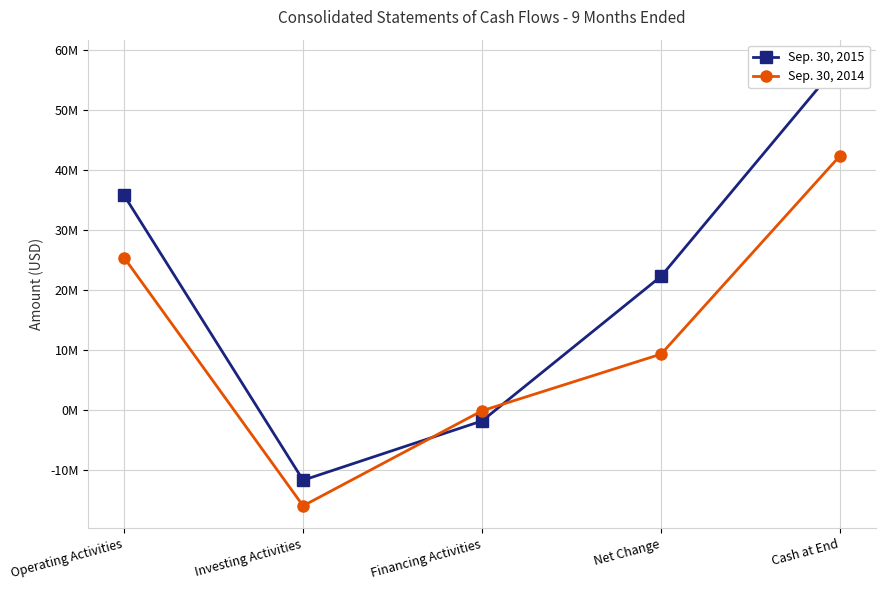

How many values in the Sep. 30, 2015 series are below 22321200?

2